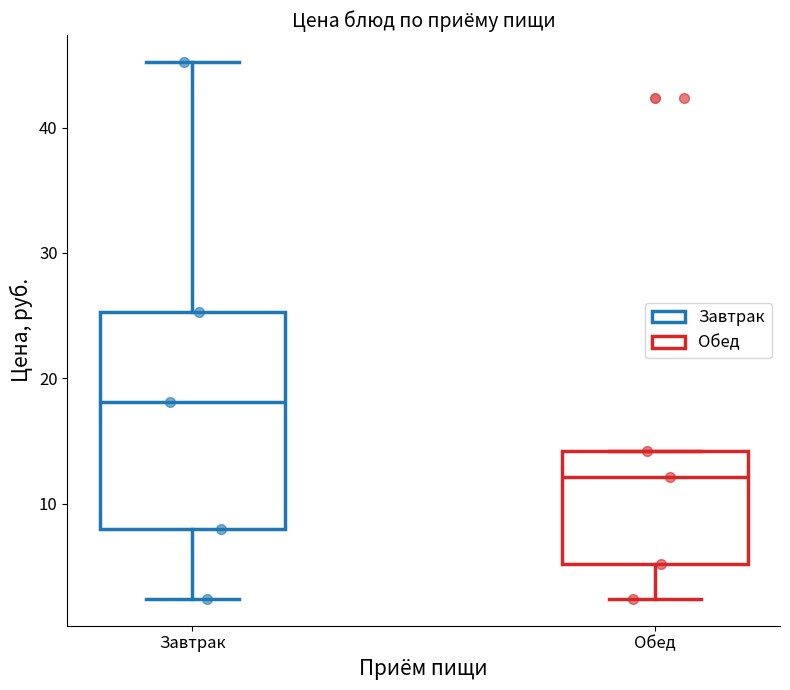

Which box has the highest median line?

Завтрак